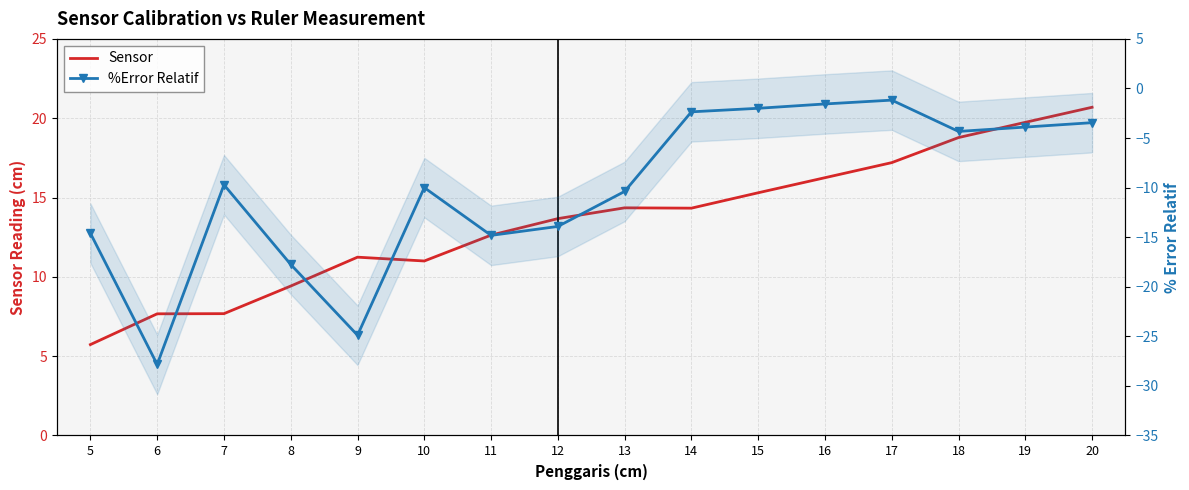

True or false: Sensor and %Error Relatif intersect in this chart.

False